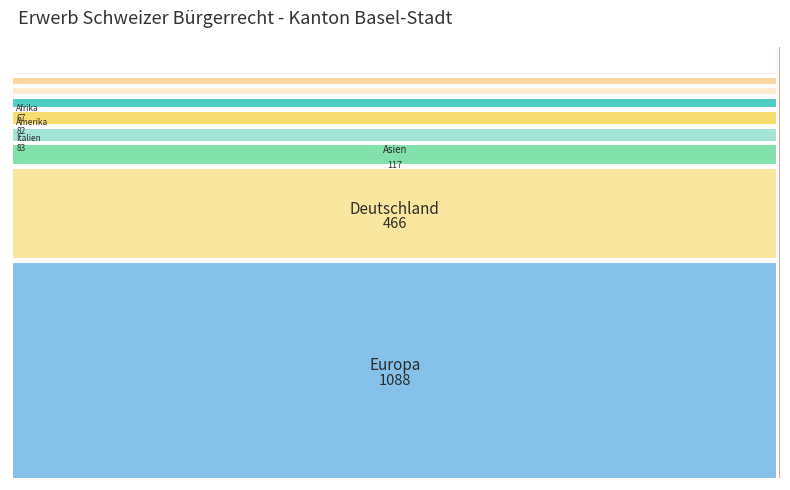

Reading right to left, transcribe all the data shown in this chart.

Bulgarien=12	Österreich=11	Rumänien=16	Portugal=22	Polen=26	Niederlande=17	Nordmazedonien=51	Kroatien=15	Kosovo=50	Italien=83	Frankreich=20	Deutschland=466	Bosnien u. Herzegowina=11	Albanien=4	Ozeanien=1	Europa=1088	Asien=117	Amerika=82	Afrika=67